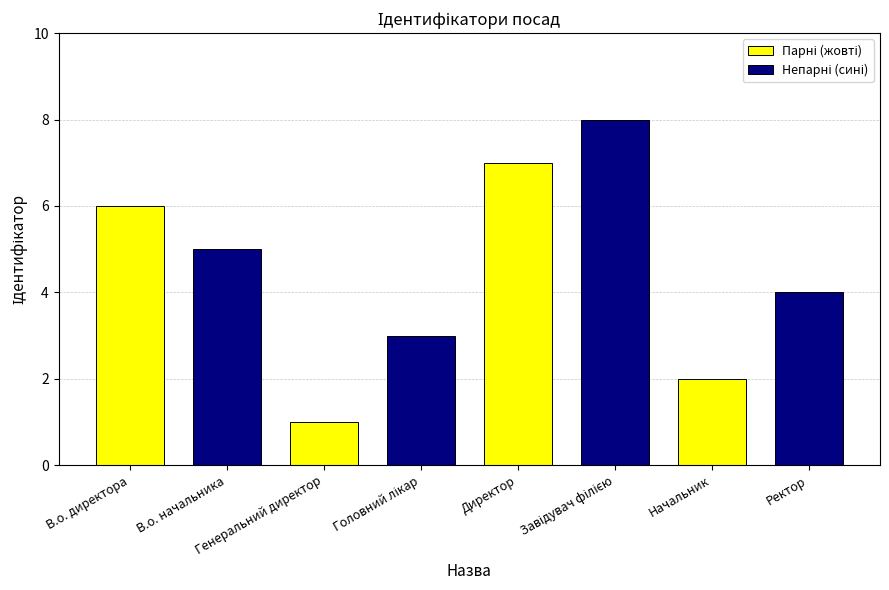

What is the average value of the Непарні (сині) series?

5